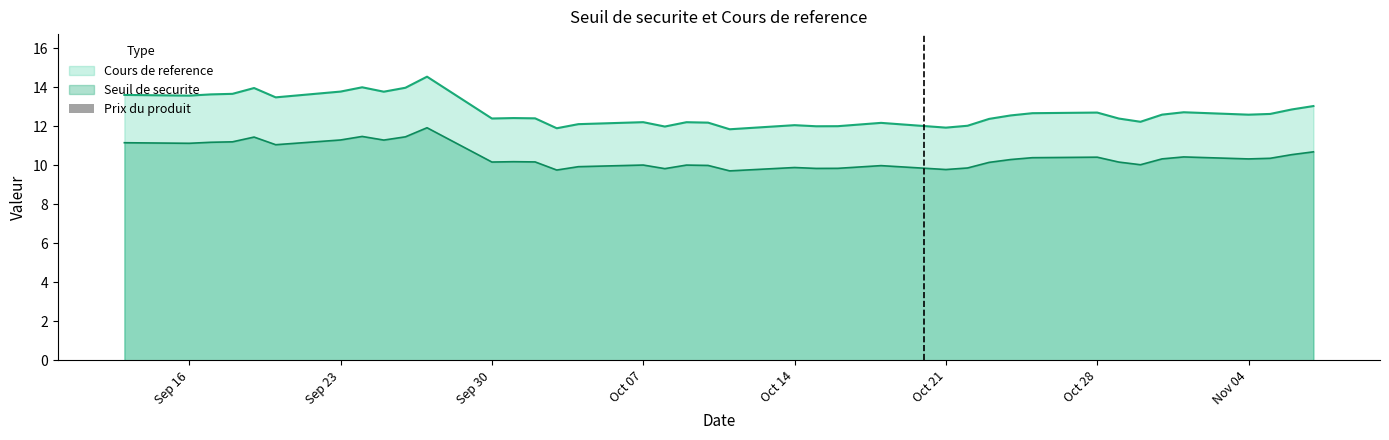

The value of Seuil de securite at Sep 16 is 11.1. True or false?

True